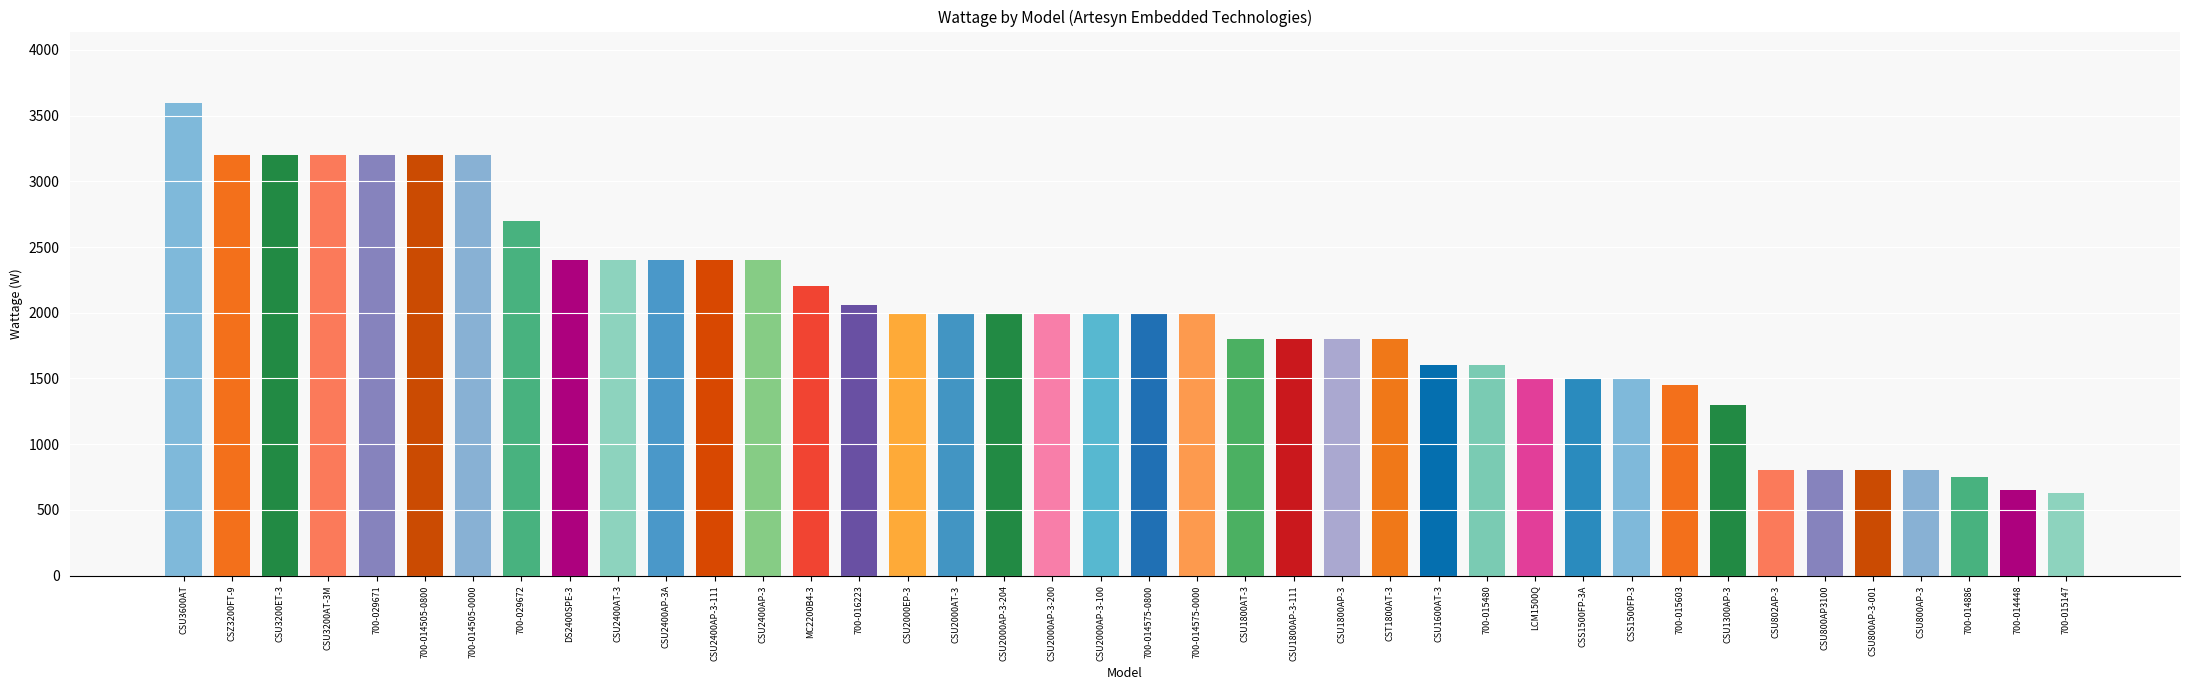

The value at CSU1300AP-3 is 435. True or false?

False